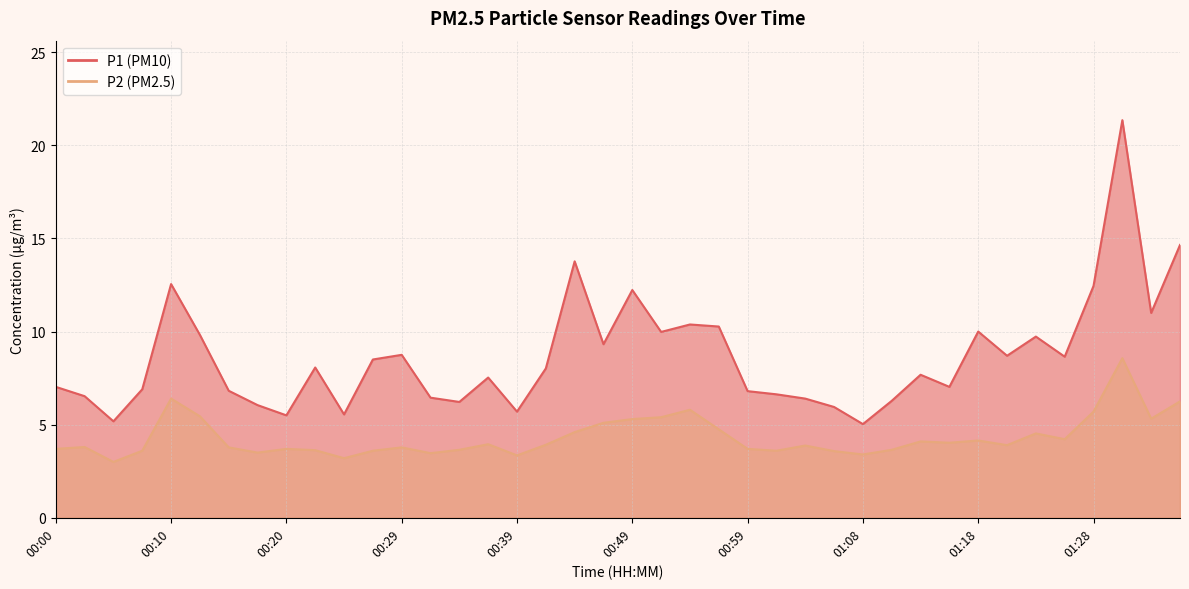

The value of P2 at 01:21 is 3.9. True or false?

True